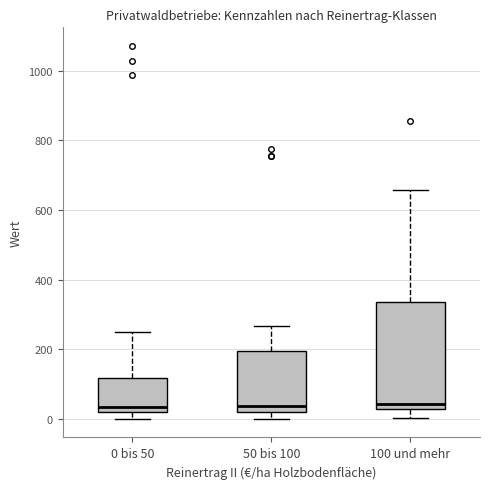

Reading left to right, read every box against the y-axis: the position of its median line, the range the box covers, and the ends of its whiskers. The values are not printed on the chart, so give them approximately, as read against the axis.

0 bis 50: median 40, box 20 to 120, whiskers 0 to 240
50 bis 100: median 40, box 20 to 200, whiskers 0 to 260
100 und mehr: median 40, box 20 to 340, whiskers 0 to 660